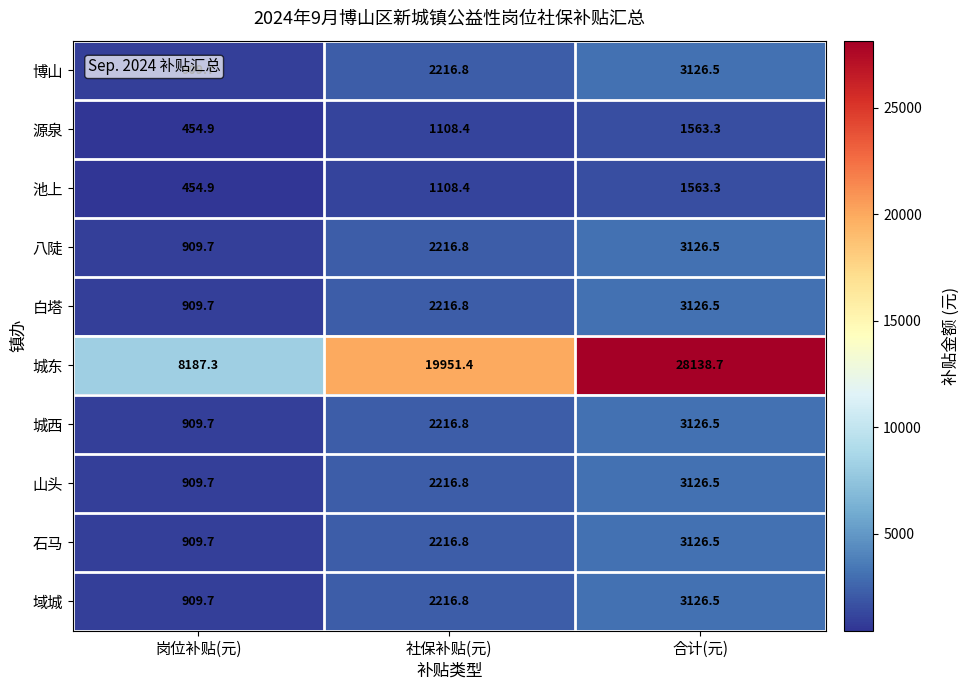

True or false: 山头 has a value of 3134.7 at 社保补贴(元).

False